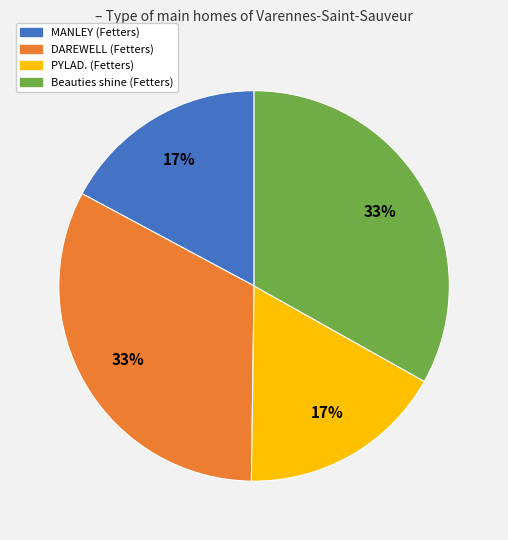

To the nearest percent, what is the difference between the Beauties shine (Fetters) and MANLEY (Fetters) slice percentages?

16%